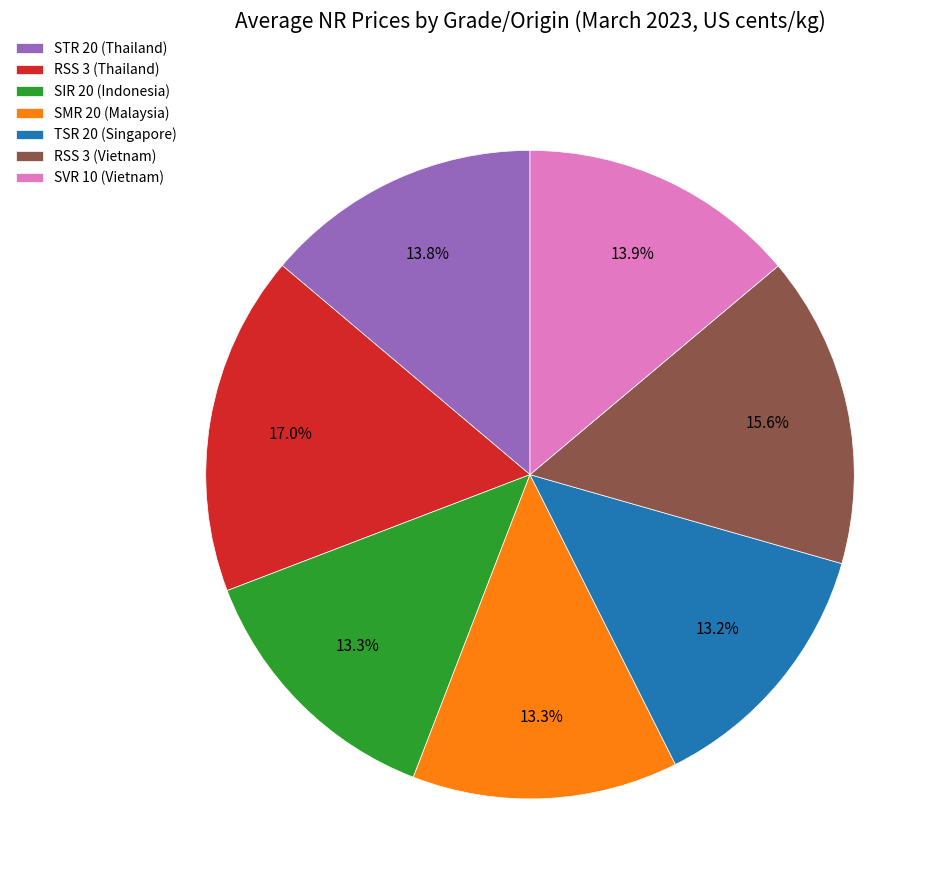

To the nearest percent, what portion does STR 20 (Thailand) represent?

14%